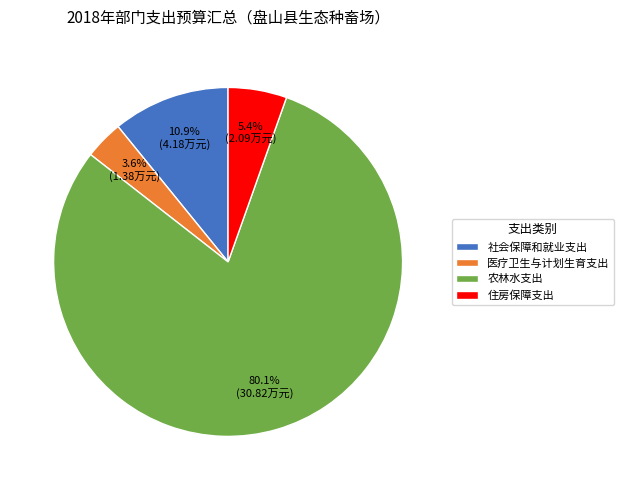

What percentage is the 社会保障和就业支出 slice, to the nearest percent?

11%